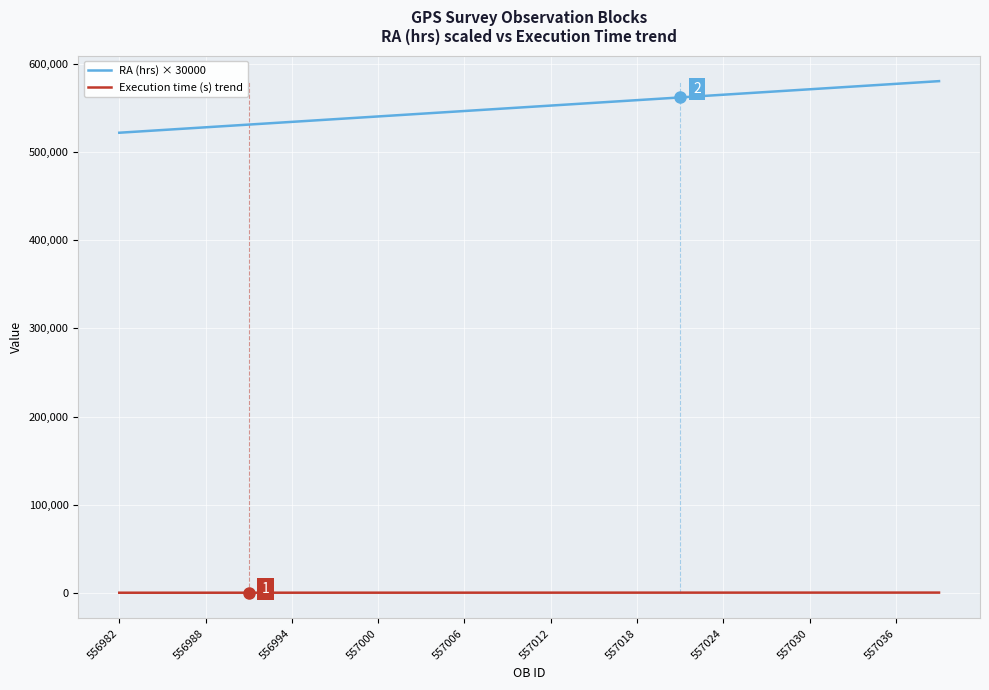

List the series in order of their peak value, lowest first.

Execution time (s) trend, RA (hrs) × 30000